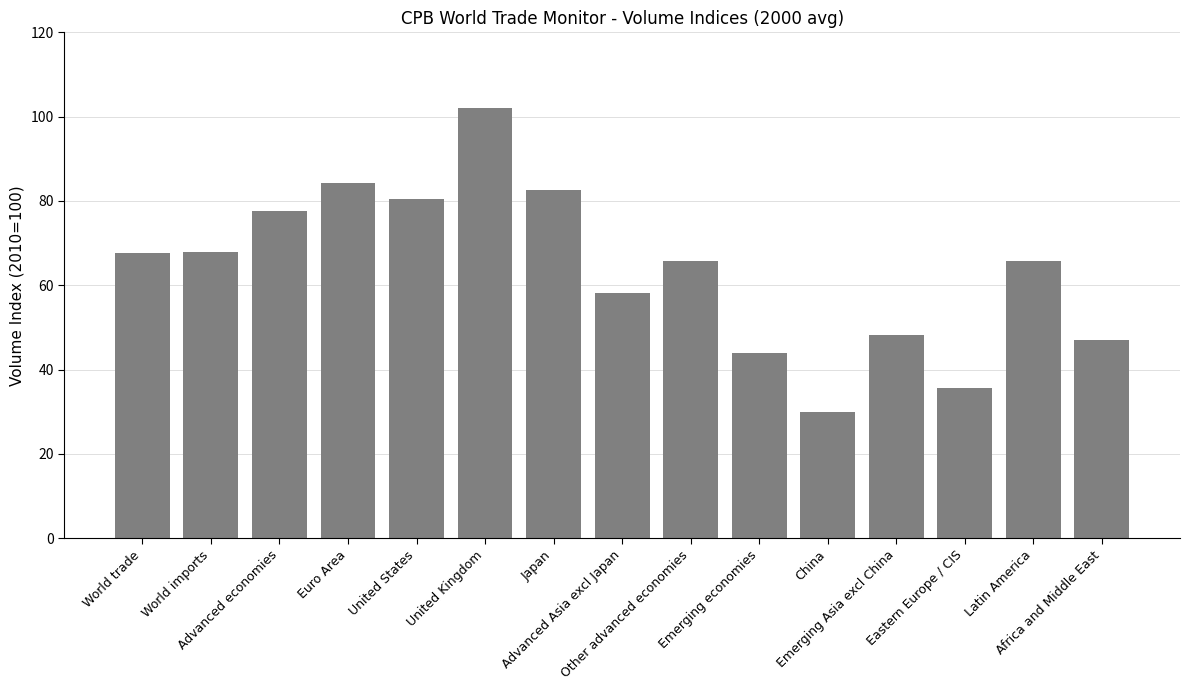

What is the label of the 11th bar from the right?

United States